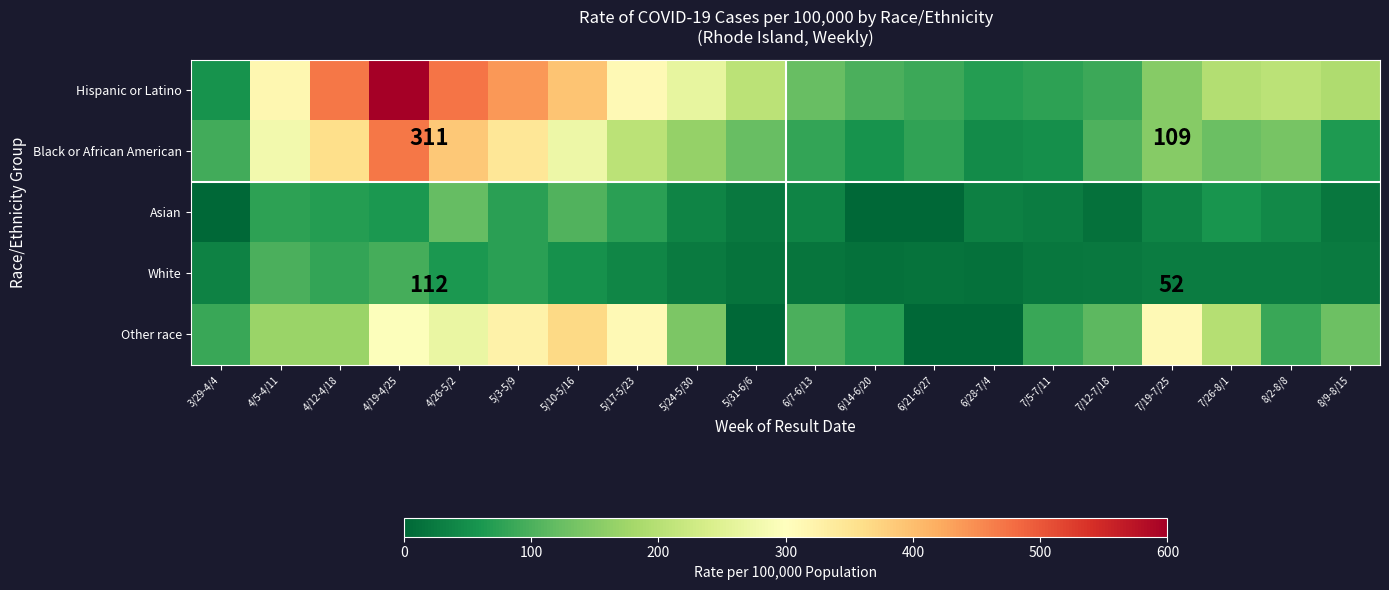

True or false: White has a value of 112 at 4/19-4/25.

True